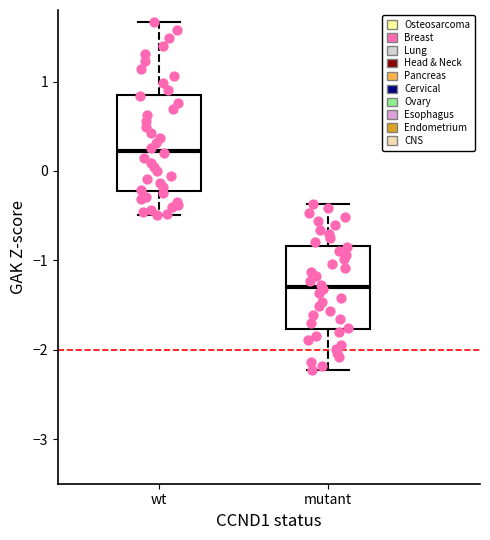

Reading left to right, read every box against the y-axis: the position of its median line, the range the box covers, and the ends of its whiskers. The values are not printed on the chart, so give them approximately, as read against the axis.

wt: median 0.2, box -0.2 to 0.9, whiskers -0.5 to 1.7
mutant: median -1.3, box -1.8 to -0.8, whiskers -2.2 to -0.4